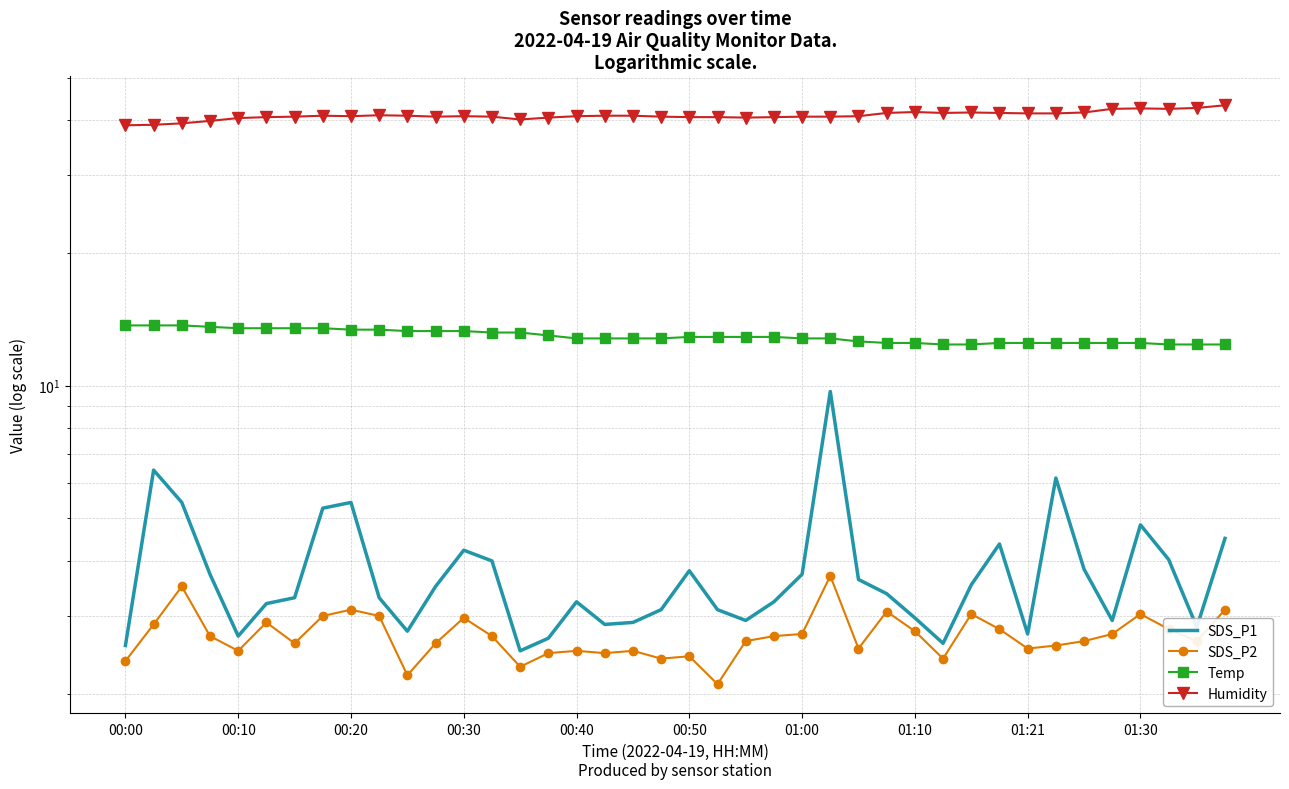

True or false: SDS_P1 and SDS_P2 cross at least once.

False